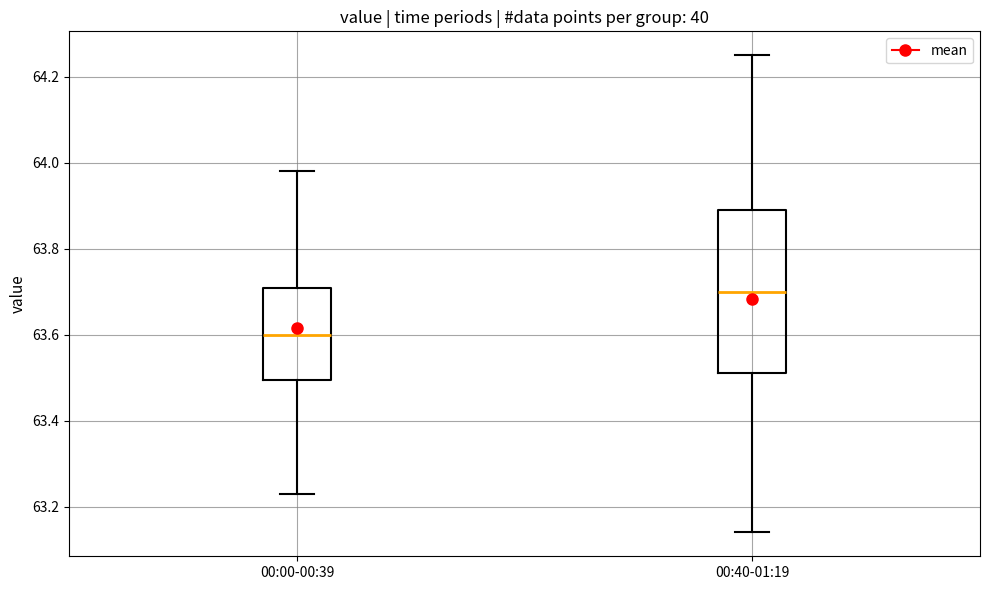

Reading left to right, read every box against the y-axis: the position of its median line, the range the box covers, and the ends of its whiskers. The values are not printed on the chart, so give them approximately, as read against the axis.

00:00-00:39: median 63.60, box 63.50 to 63.70, whiskers 63.24 to 63.98
00:40-01:19: median 63.70, box 63.52 to 63.90, whiskers 63.14 to 64.26